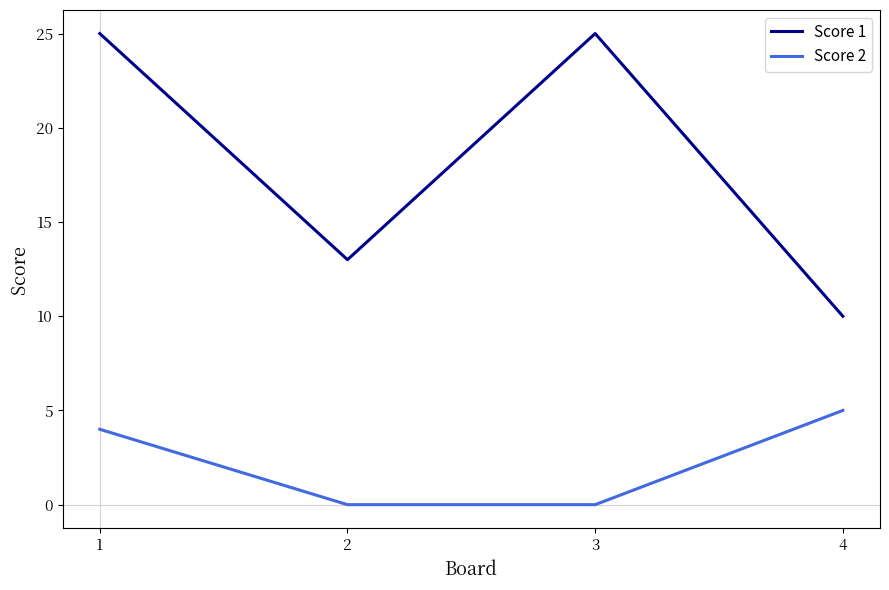

The value of Score 2 at 3 is 2. True or false?

False